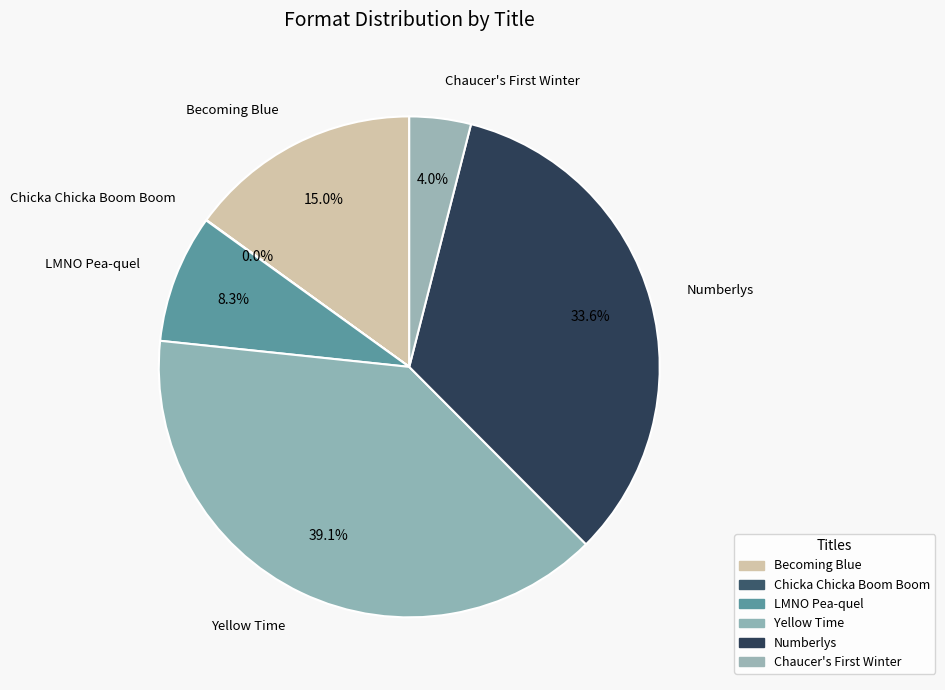

The LMNO Pea-quel slice represents 16% of the pie. True or false?

False